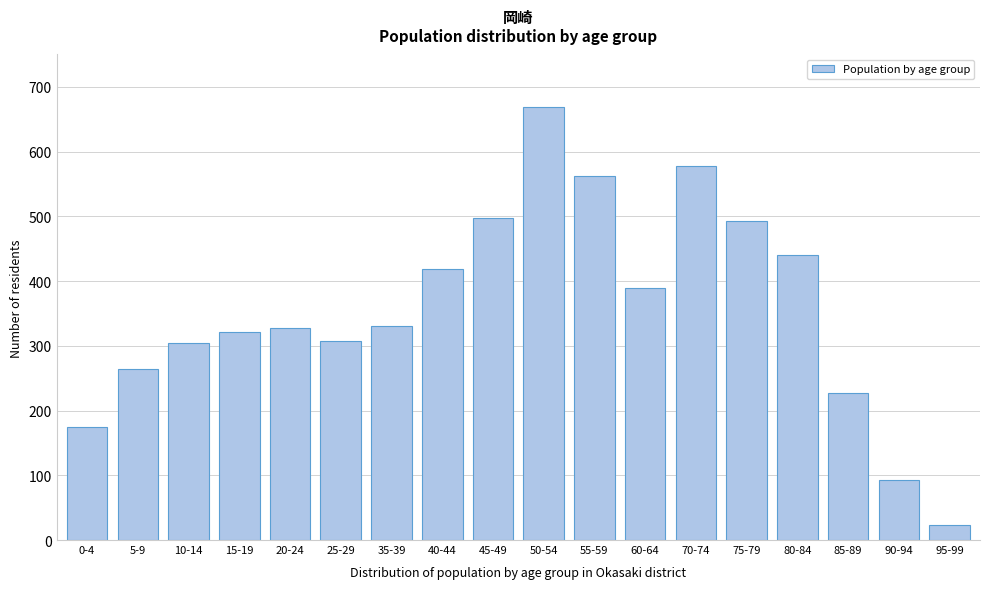

What is the difference between the values at 15-19 and 40-44?

98